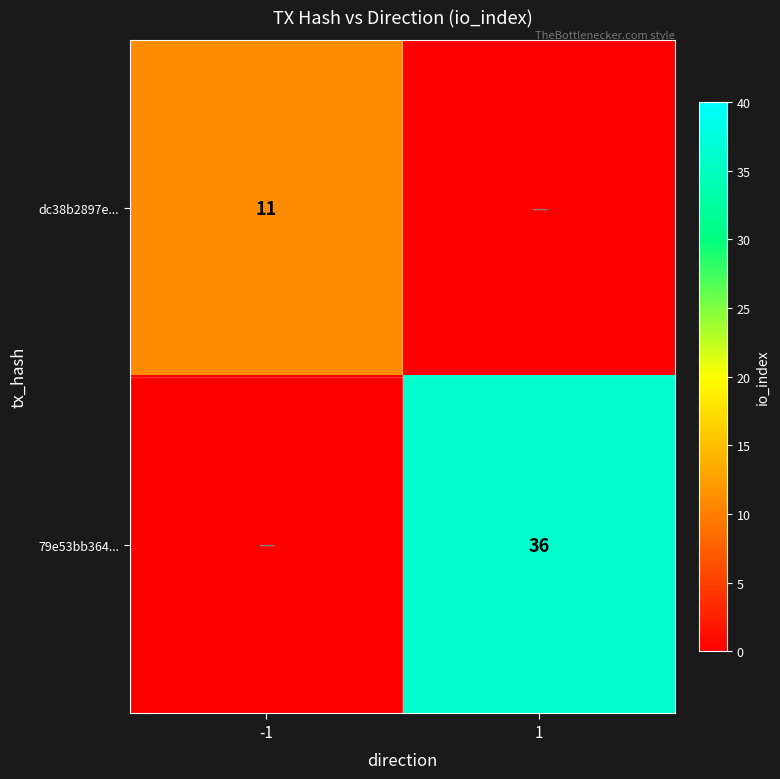

The value of 79e53bb364... at 1 is 61. True or false?

False